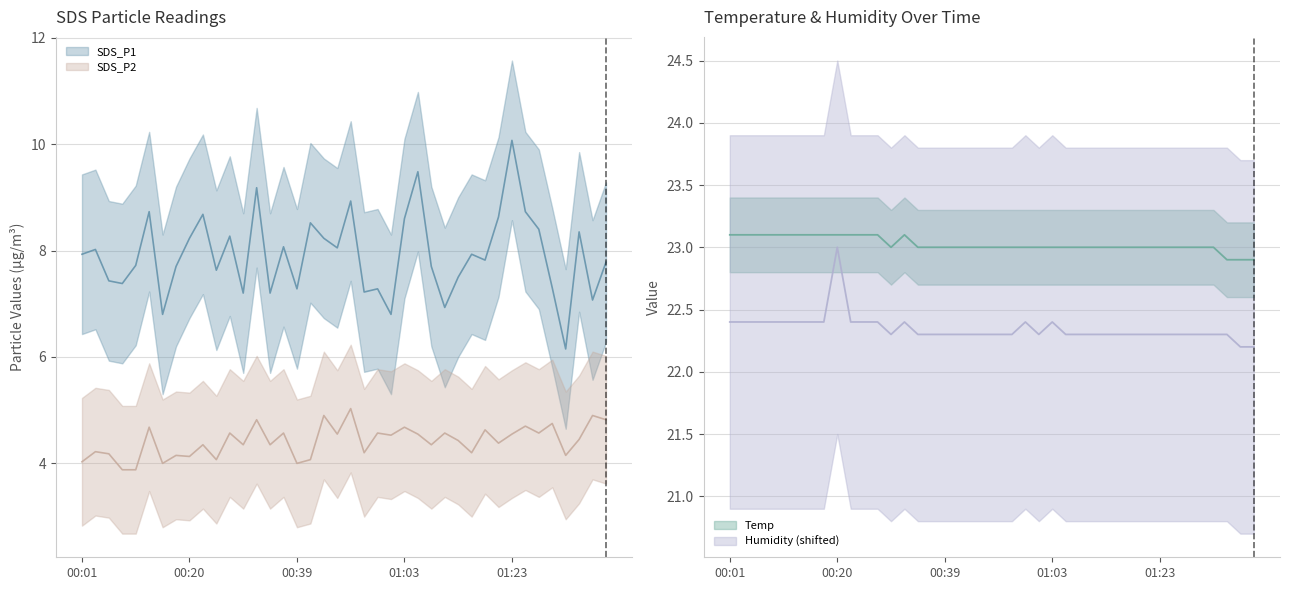

At which category does the chart reach its minimum across all series?

00:08